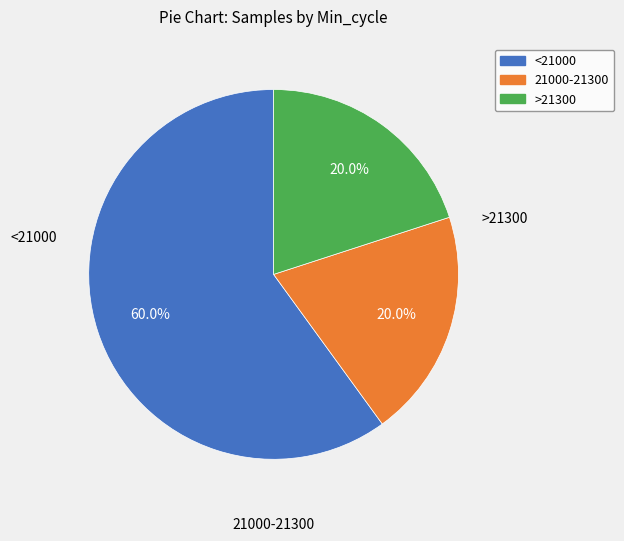

Does any single category account for the majority?

Yes